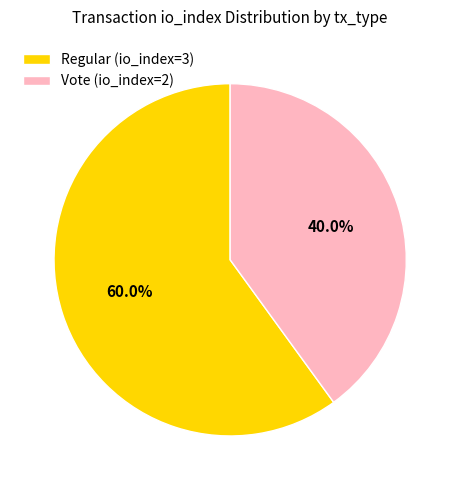

To the nearest percent, what is the difference between the largest and smallest slice percentages?

20%